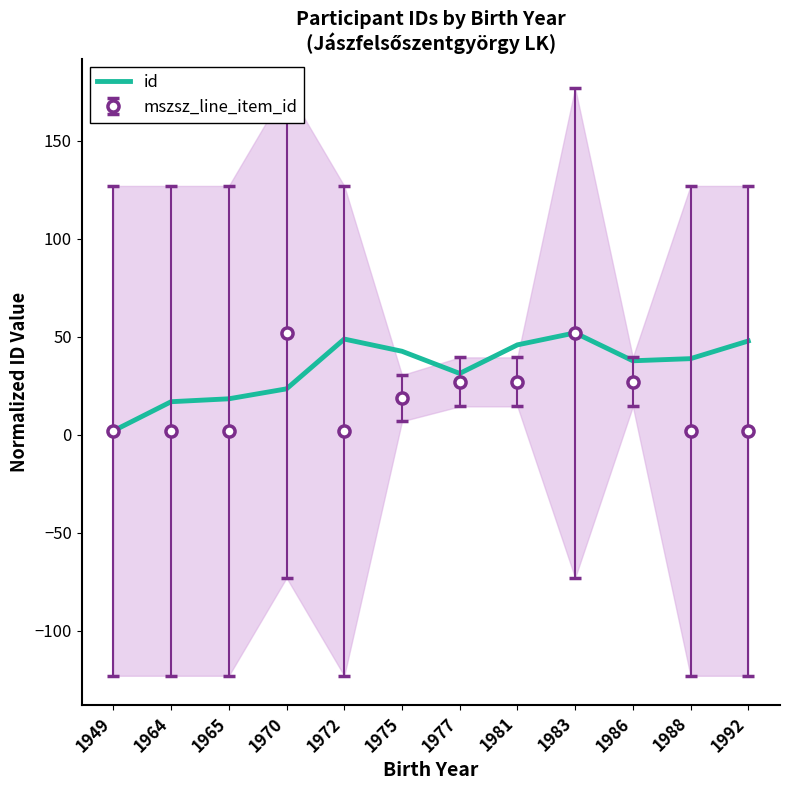

What is the value of the 11th point from the left?

38.8